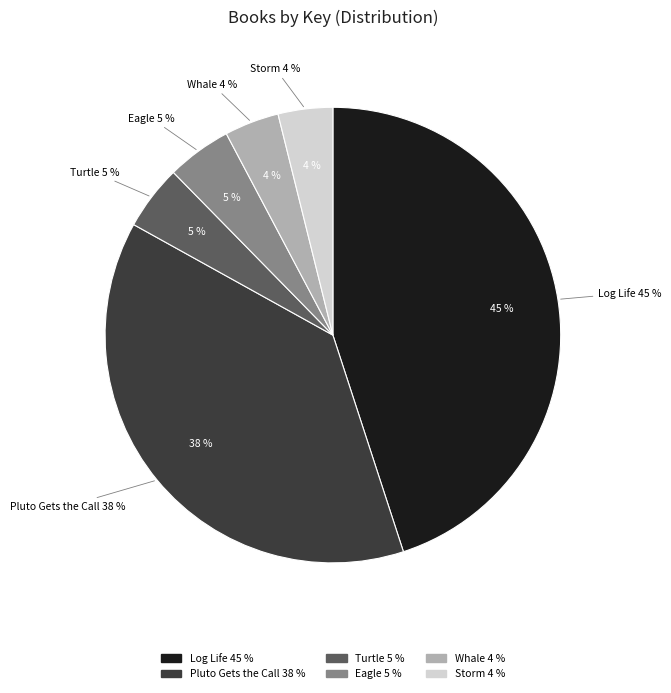

What portion of the pie excludes Whale?

96.1%